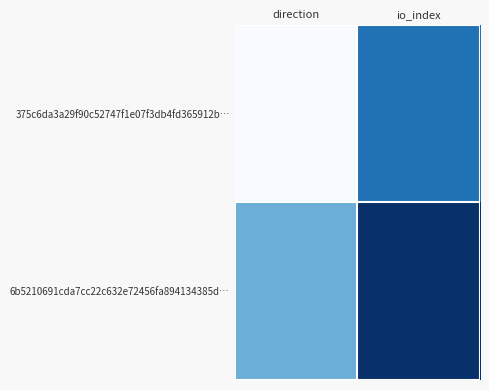

Which series has the largest total across all categories?

6b5210691cda7cc22c632e72456fa894134385d…